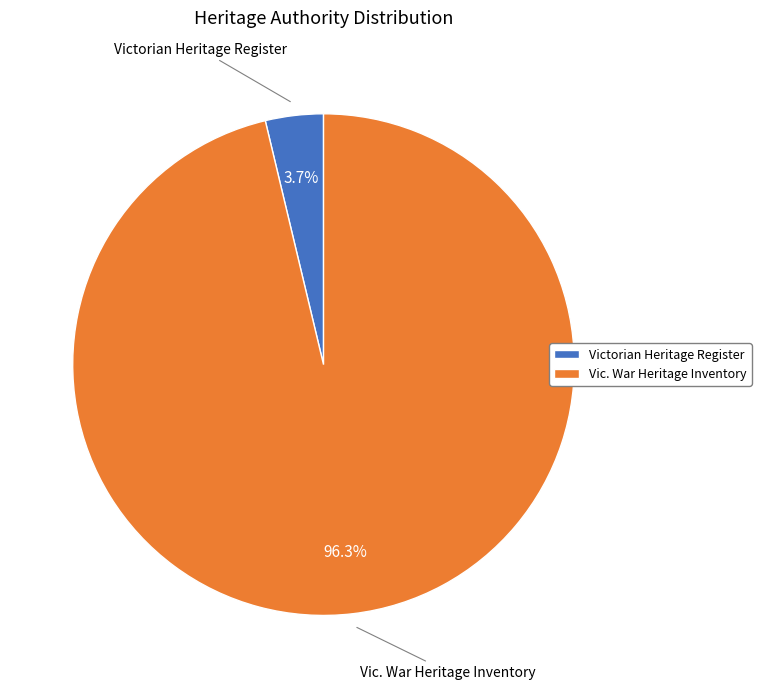

Between Victorian Heritage Register and Vic. War Heritage Inventory, which is larger?

Vic. War Heritage Inventory